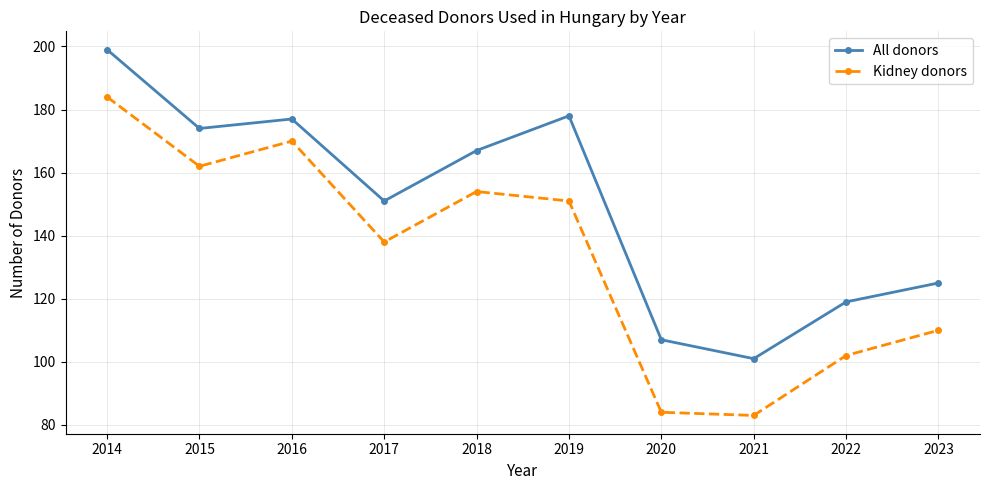

True or false: All donors and Kidney donors cross at least once.

False